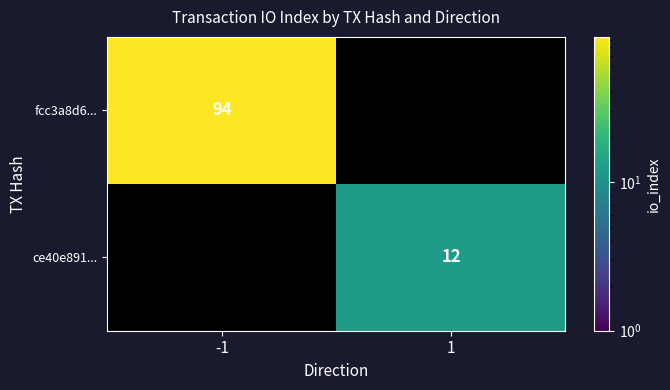

What is the sum of all fcc3a8d6... values?

94